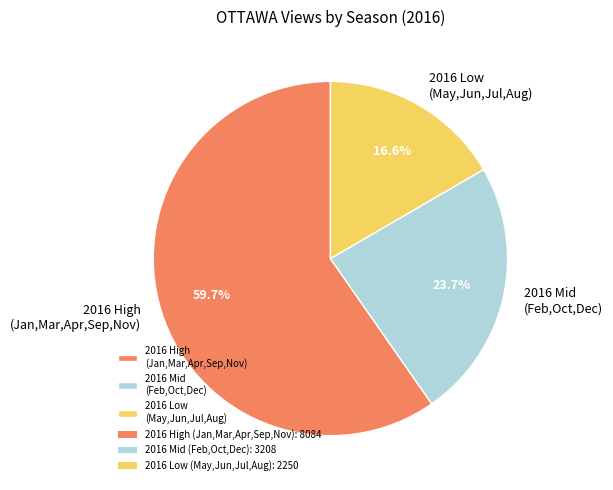

How many segments does this pie chart have?

3